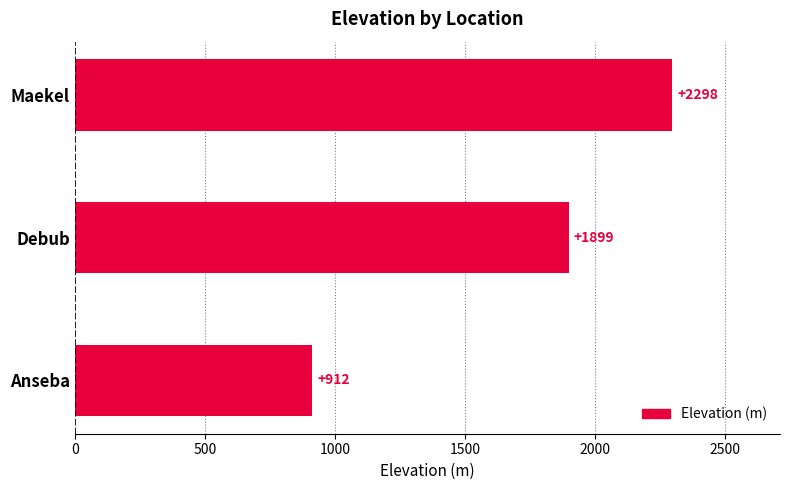

The chart shows a value of 911.7 at Anseba. True or false?

True